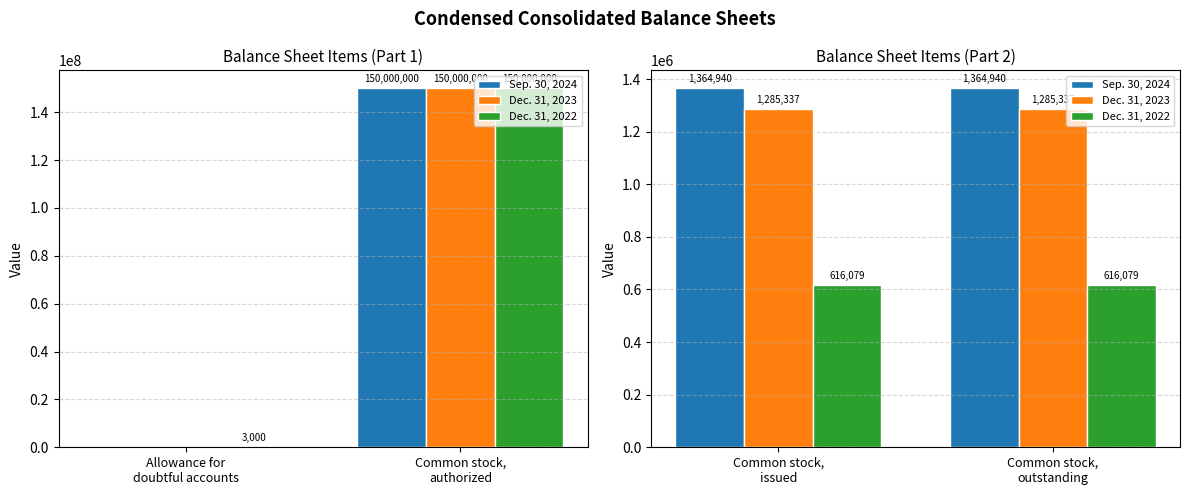

Is it true that Dec. 31, 2023 equals 338057 at Common stock, issued?

False